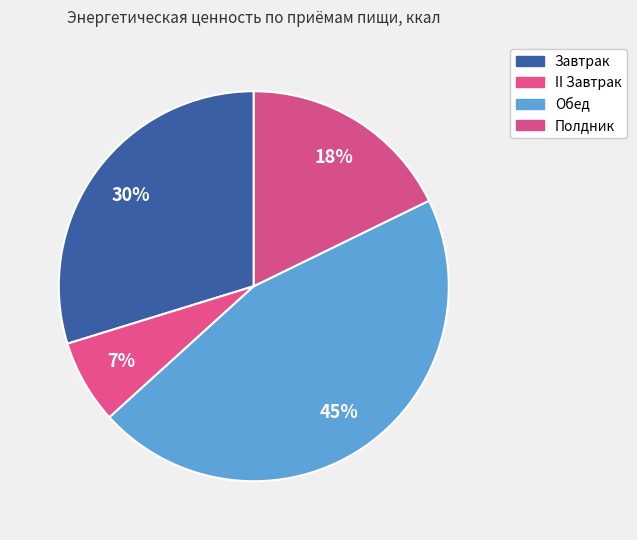

How many slices are in this pie chart?

4